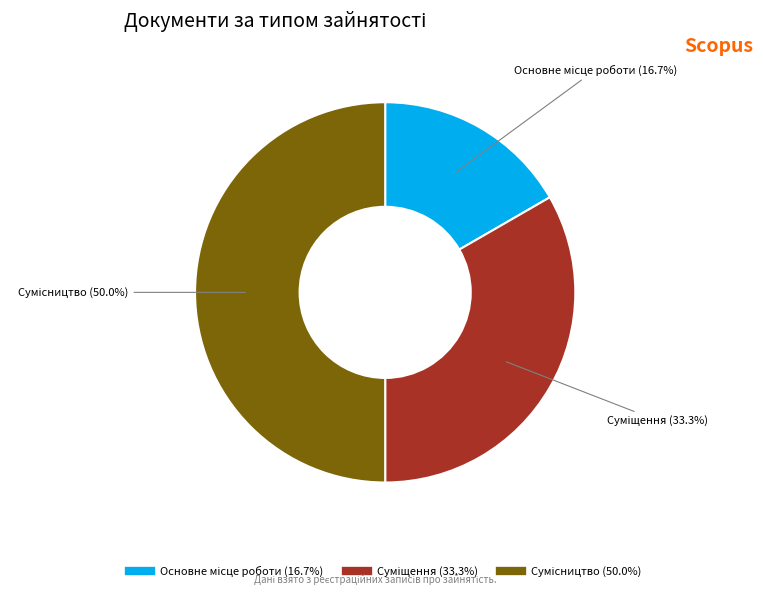

To the nearest percent, what is the difference between the Суміщення and Основне місце роботи slice percentages?

17%